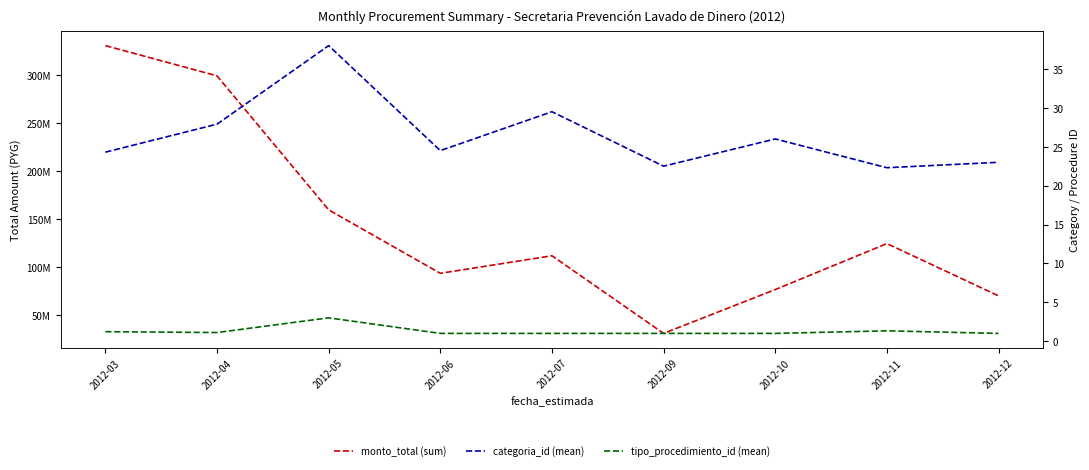

How many interior local valleys does the categoria_id (mean) series have?

3